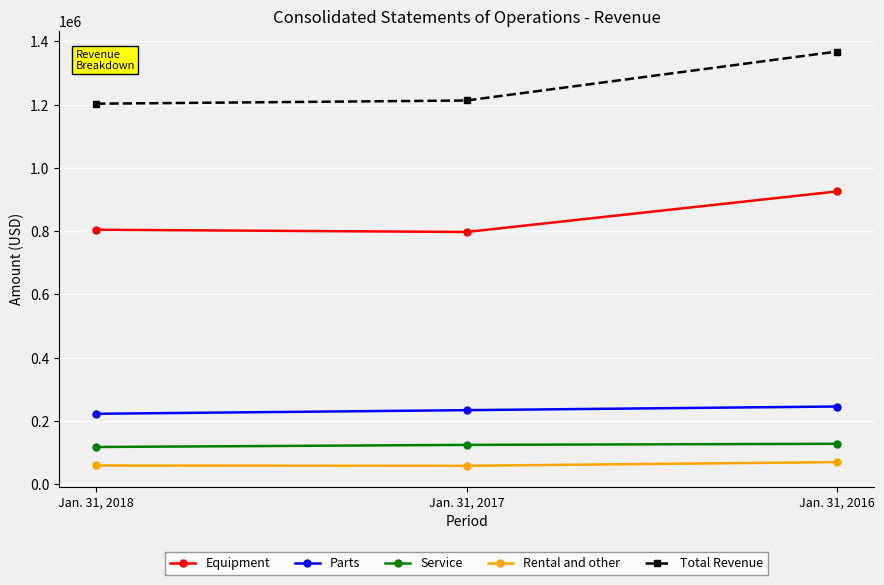

What are all the series names shown in the legend?

Equipment, Parts, Service, Rental and other, Total Revenue